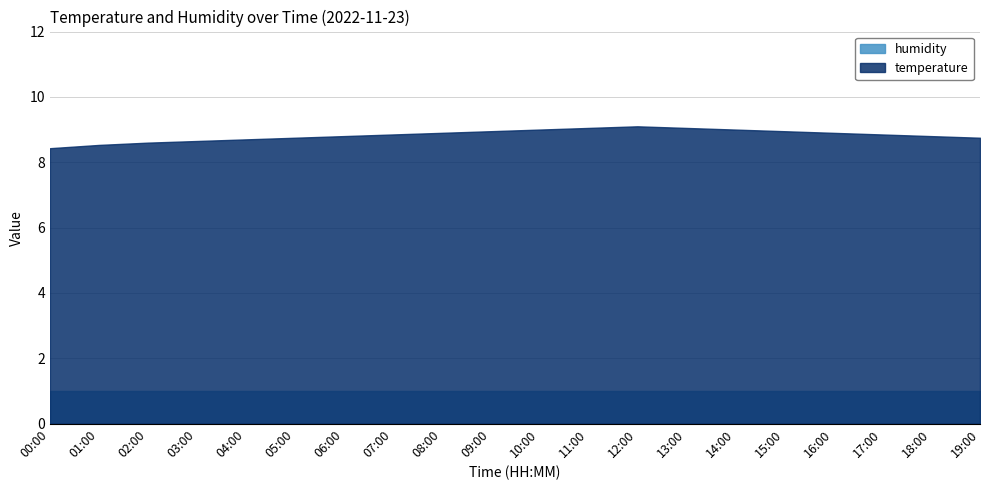

Which series has the largest total across all categories?

temperature